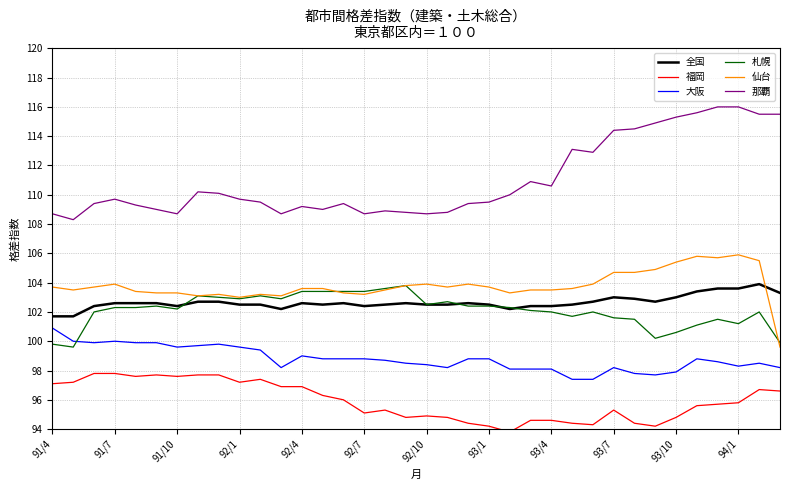

Does the chart have visible grid lines?

Yes